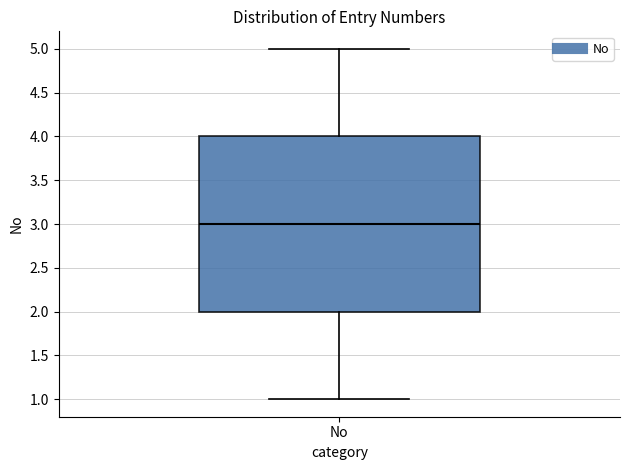

Read this box plot against the y-axis: the position of the median line, the range covered by the box, and the ends of both whiskers. The values are not printed on the chart, so give them approximately, as read against the axis.

median 3, box 2 to 4, whiskers 1 to 5